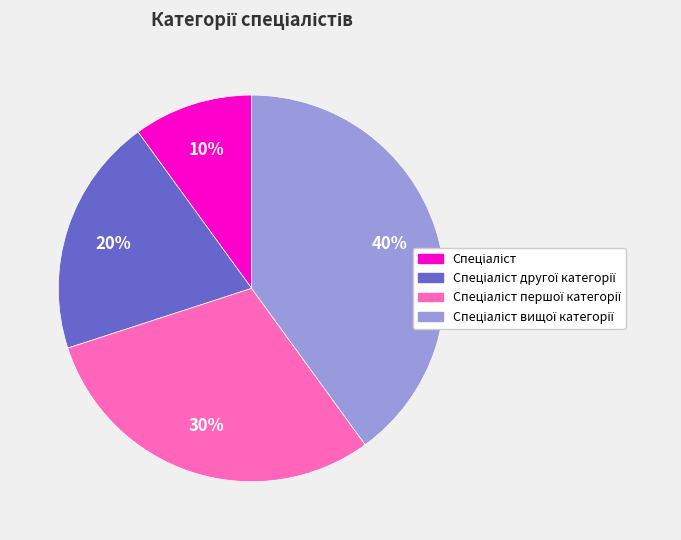

Is there a majority slice in this chart?

No